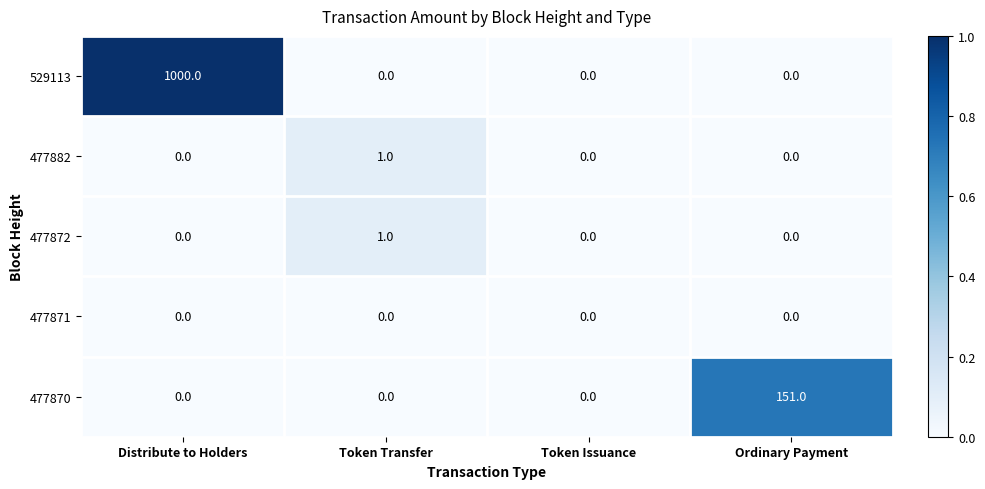

What is the total value across all series at Token Transfer?

2